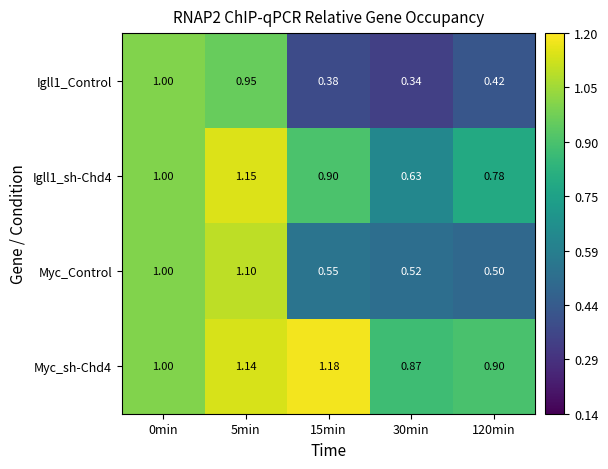

List the series in order of their peak value, lowest first.

Igll1_Control, Myc_Control, Igll1_sh-Chd4, Myc_sh-Chd4